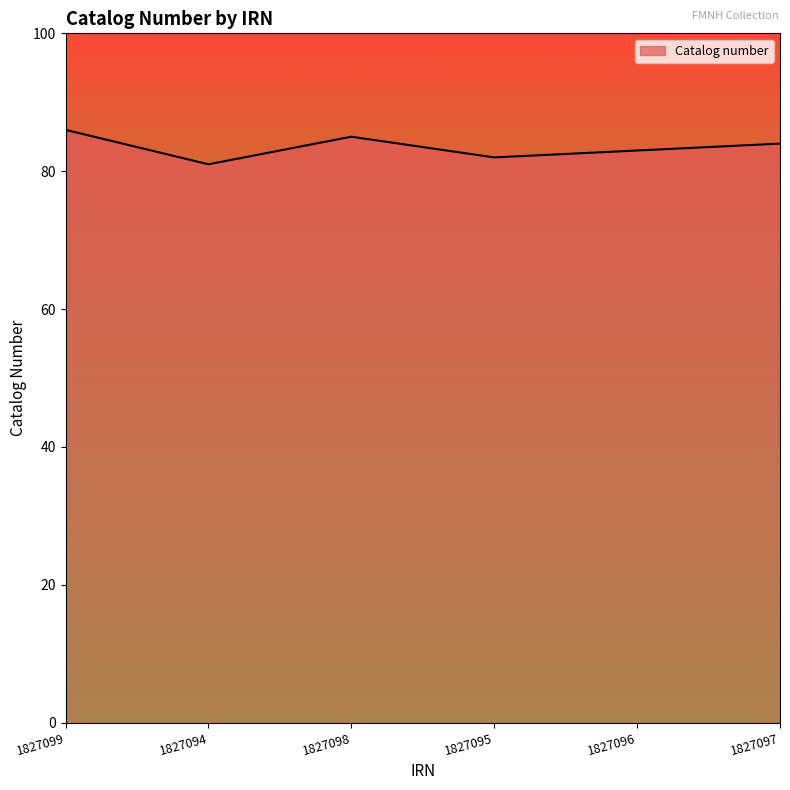

How many categories are shown in the chart?

6